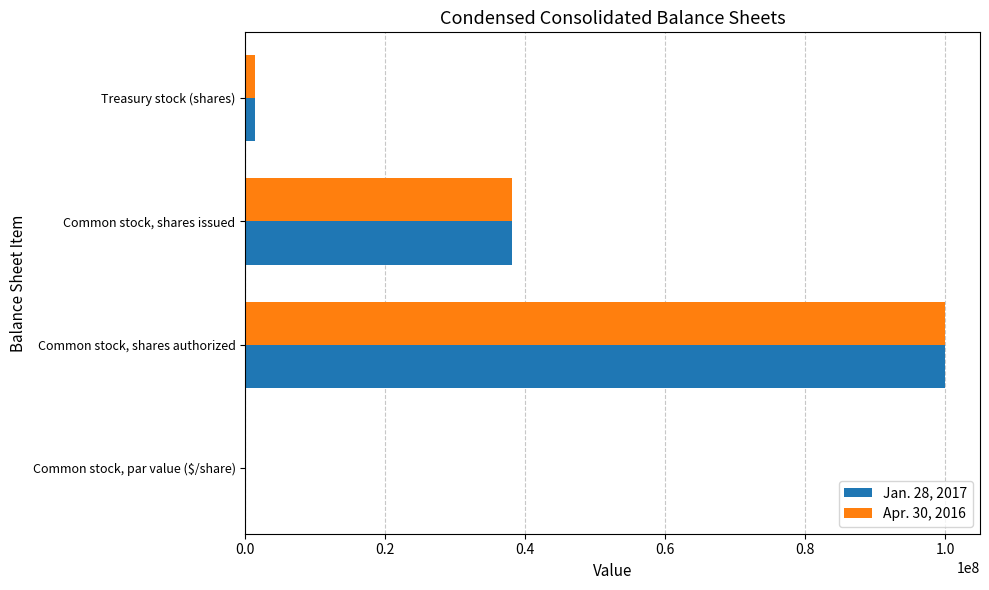

Where is Jan. 28, 2017 nearest to the value 50000000?

Common stock, shares issued